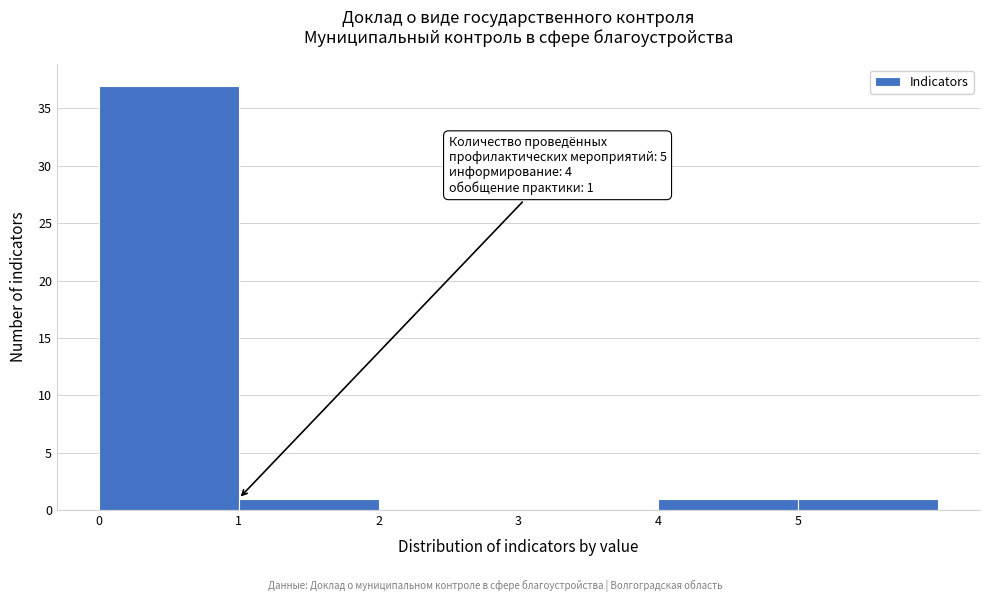

Over which range of the x-axis is the bar tallest?

0 to 1